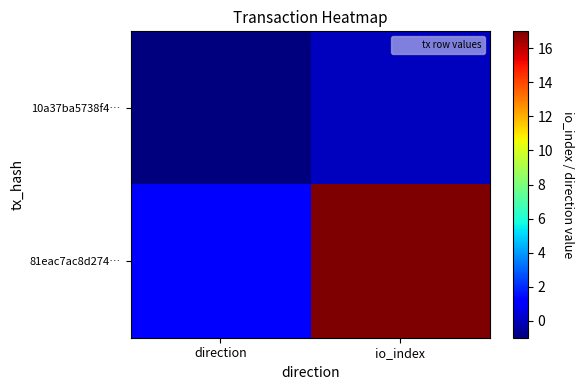

Reading right to left, list all the values displayed in this chart.

10a37ba5738f4…: io_index=0	direction=-1
81eac7ac8d274…: io_index=17	direction=1